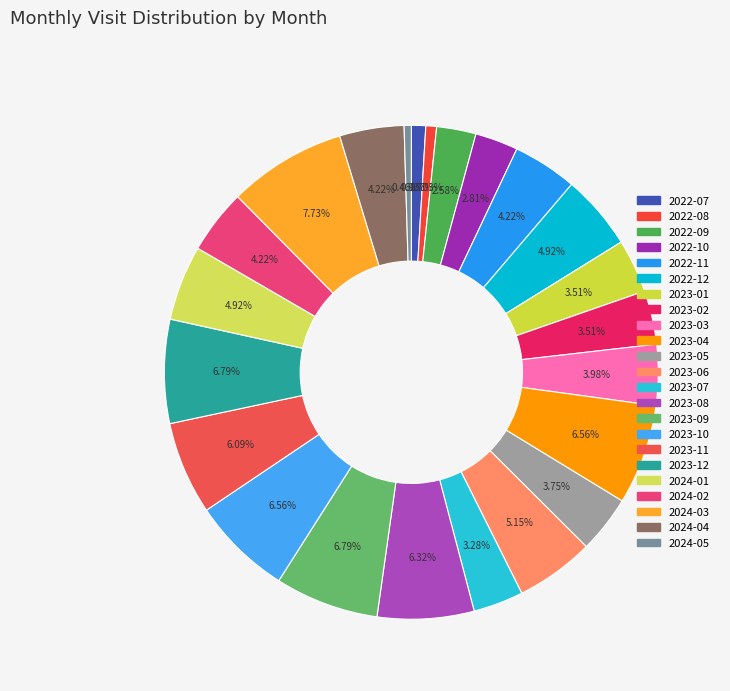

Is it true that 2024-05 is 11% of the pie?

False